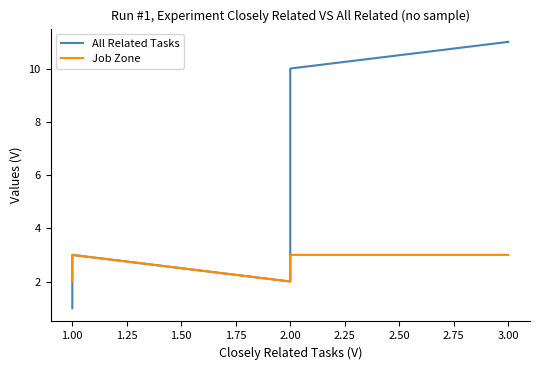

Which series has the largest total across all categories?

All Related Tasks